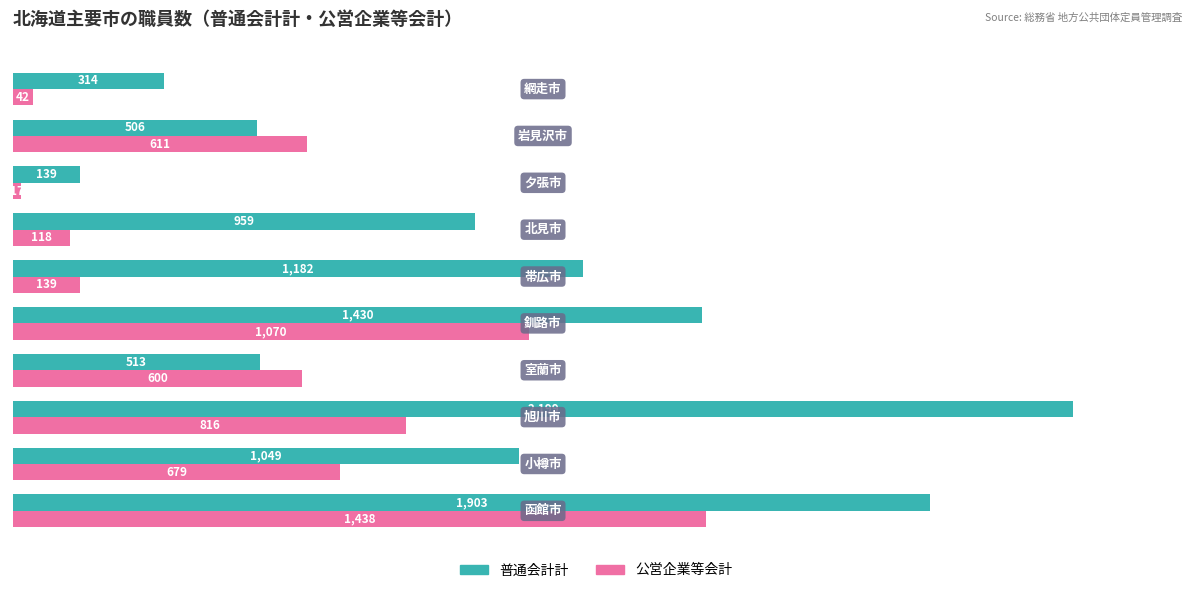

Rank the series by their maximum value, from highest to lowest.

普通会計計, 公営企業等会計